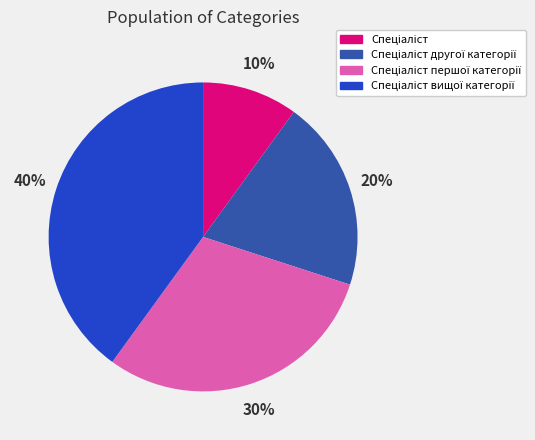

To the nearest percent, what is the difference between the largest and smallest slice percentages?

30%